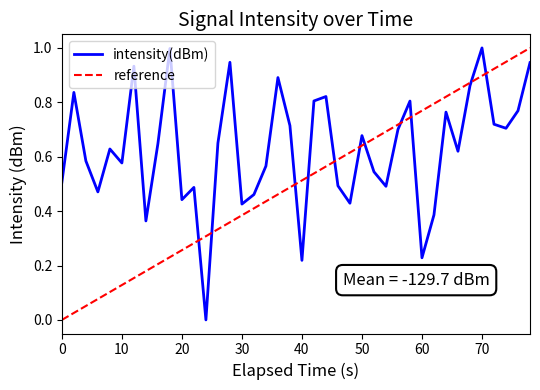

The value of intensity(dBm) at 60 is 0.3. True or false?

False